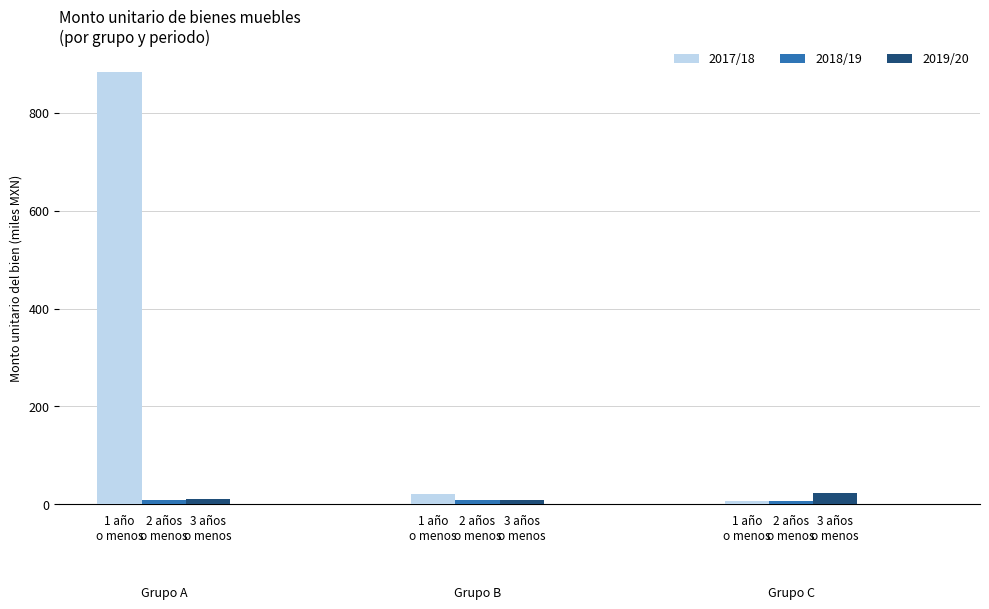

Which series has the largest total across all categories?

2017/18